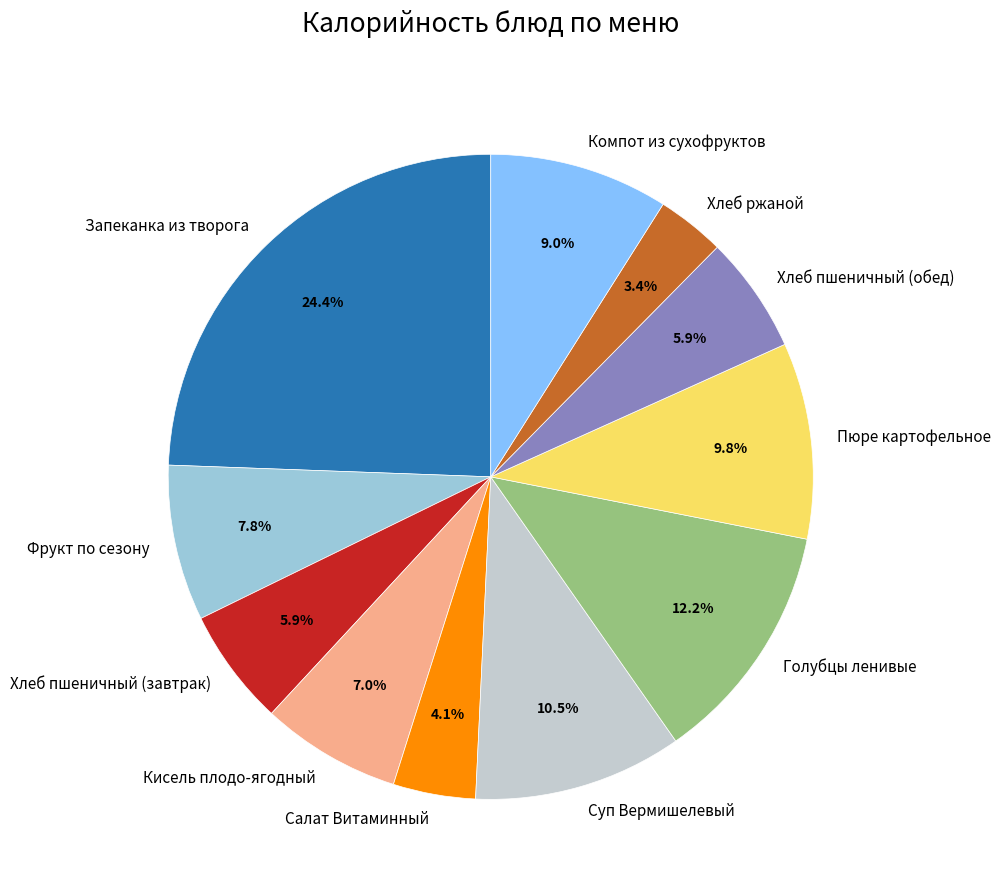

What percentage do Хлеб ржаной and Кисель плодо-ягодный together represent?

10.4%